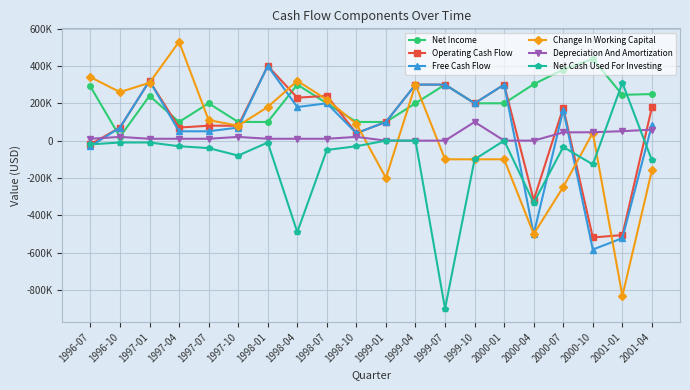

What is the difference between the maximum and second lowest values in the Net Cash Used For Investing series?

799751.0